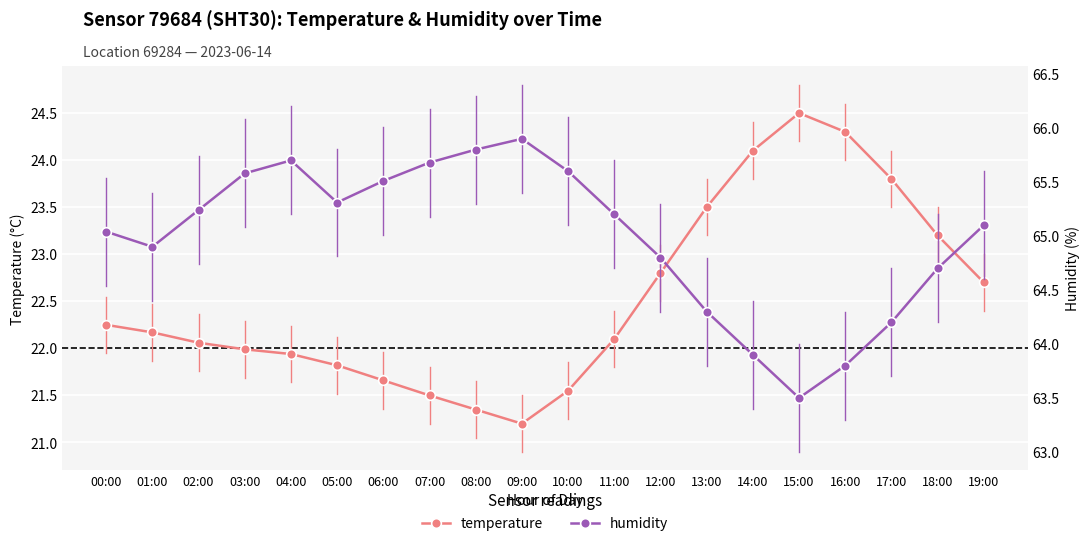

Reading left to right, extract all data points from this chart.

temperature: 22.2	22.2	22.1	22.0	21.9	21.8	21.7	21.5	21.4	21.2	21.6	22.1	22.8	23.5	24.1	24.5	24.3	23.8	23.2	22.7
humidity: 65.0	64.9	65.2	65.6	65.7	65.3	65.5	65.7	65.8	65.9	65.6	65.2	64.8	64.3	63.9	63.5	63.8	64.2	64.7	65.1